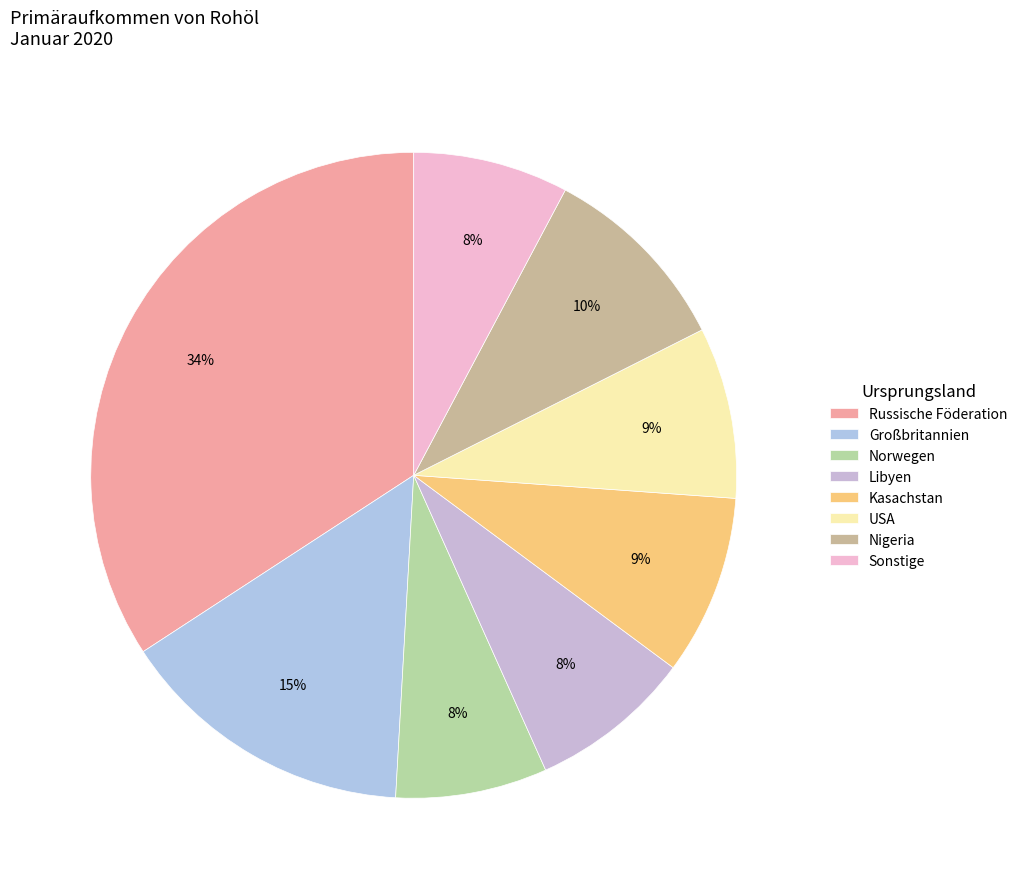

How many slices are in this pie chart?

8